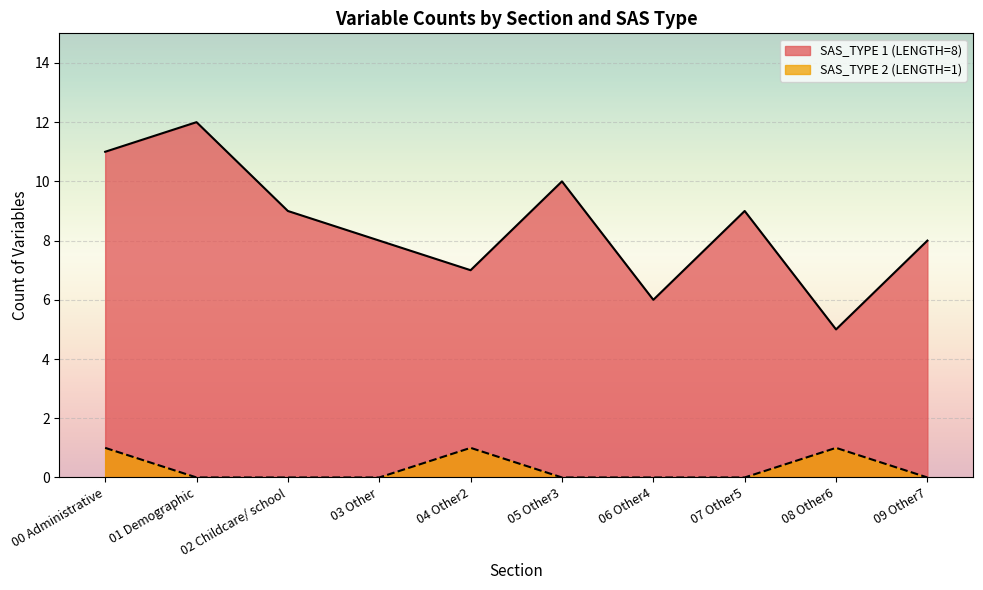

What is the difference between the highest and lowest values at 01 Demographic?

12